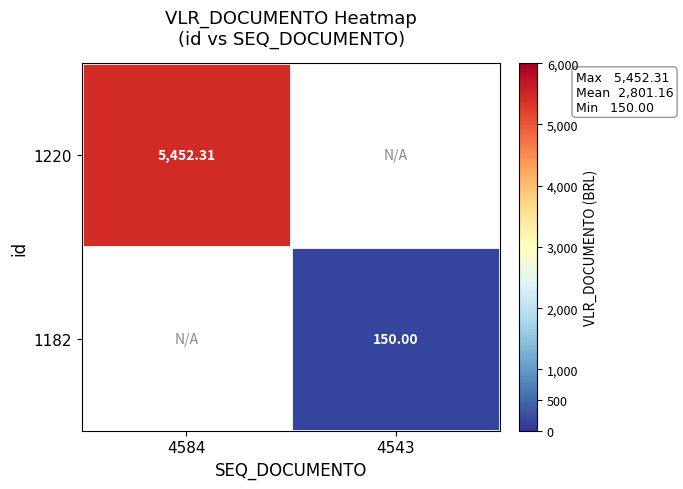

What is the maximum value for 1220?

5452.3